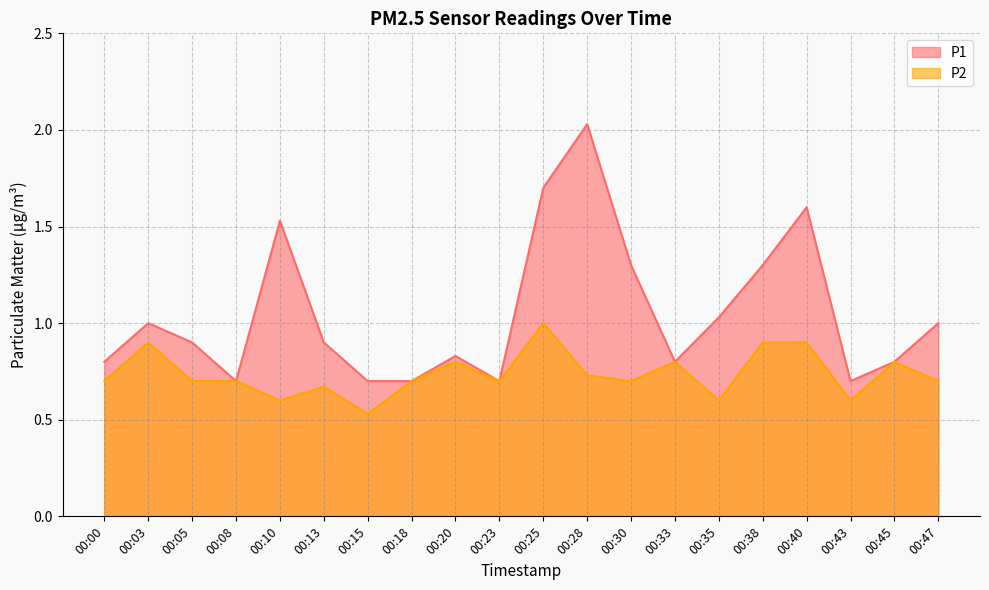

Which series has the largest total across all categories?

P1